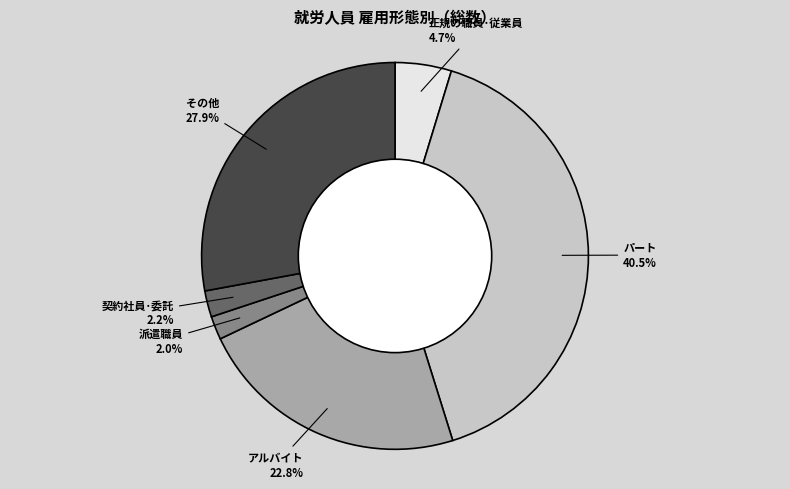

Does any single category account for the majority?

No